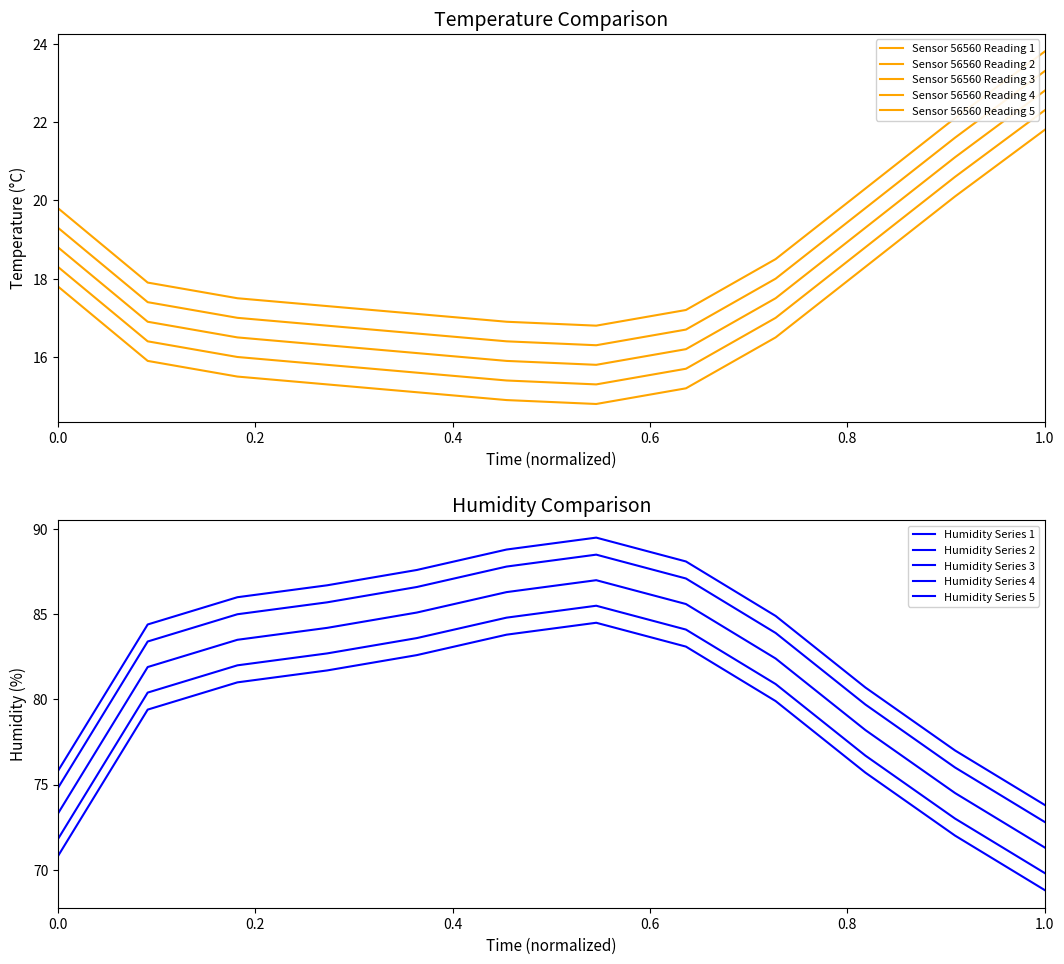

How many categories are shown in the chart?

12